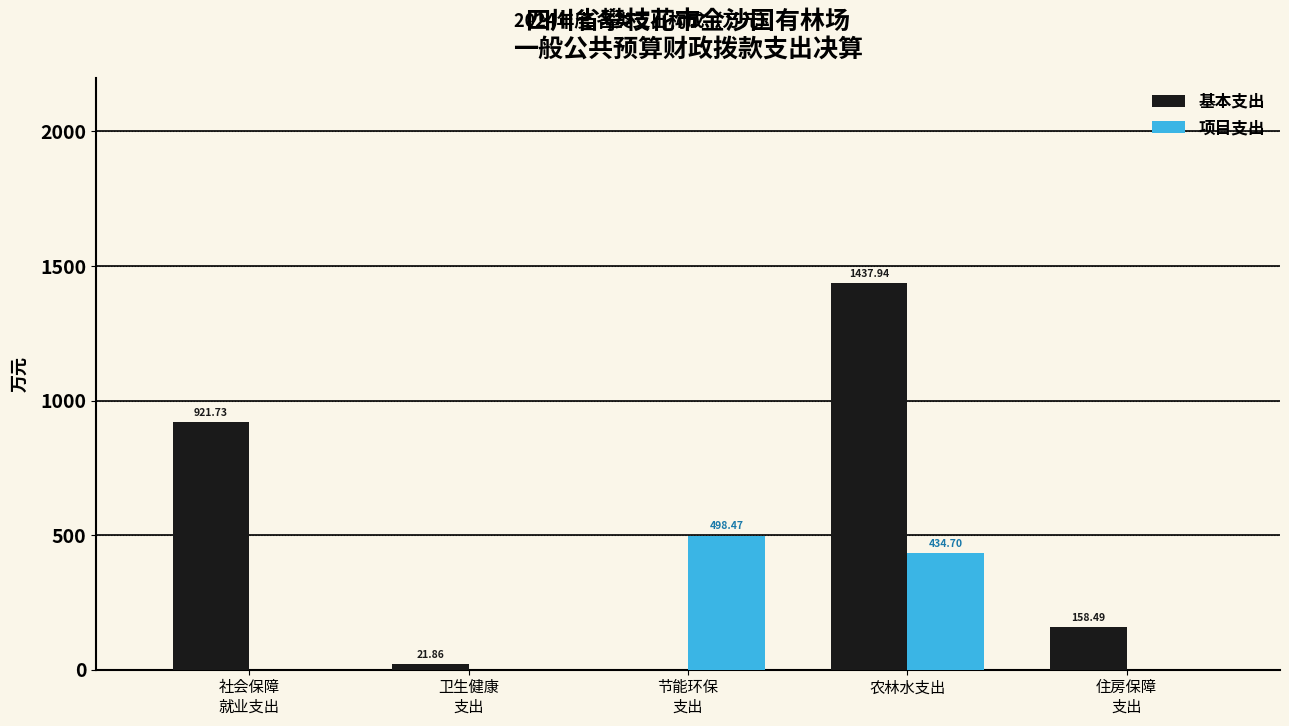

Which category has the highest value in the 基本支出 series?

农林水支出